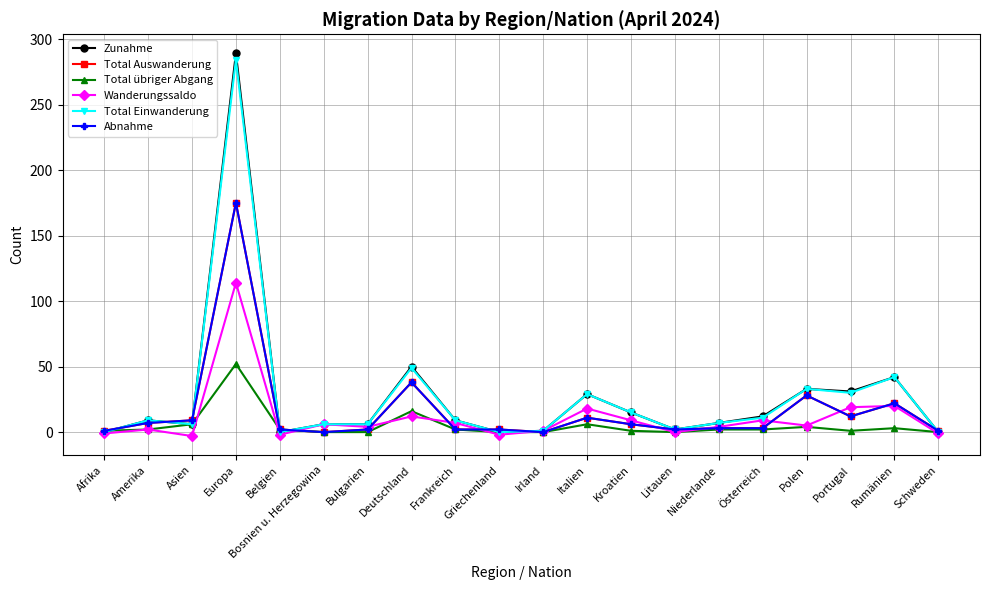

The Total Einwanderung series shows 2 at Amerika. True or false?

False